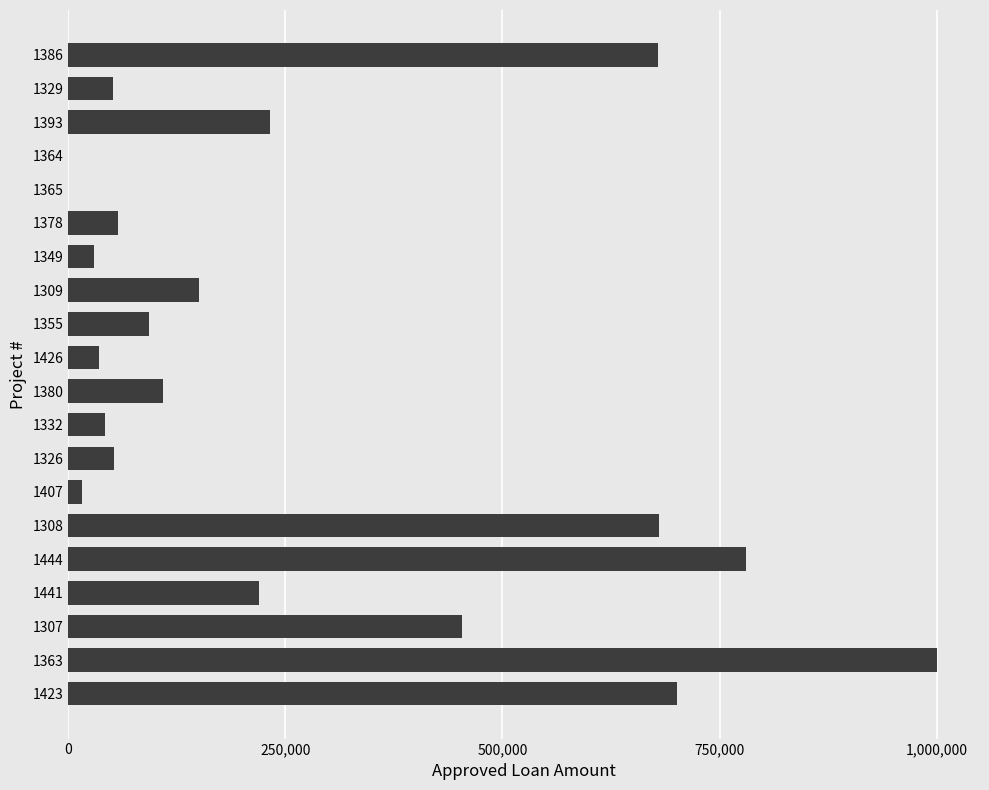

What is the greatest value displayed?

1000000